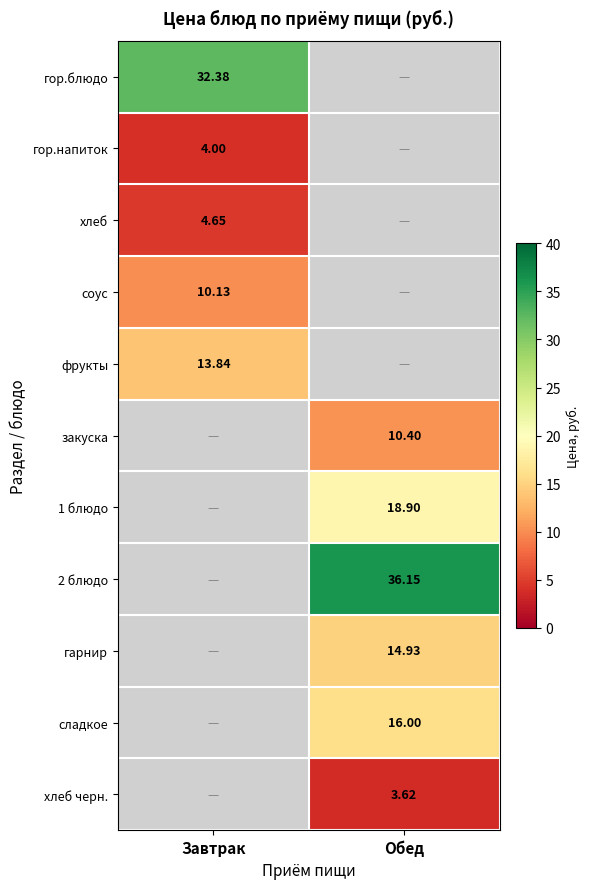

Where is хлеб nearest to the value 4?

Завтрак